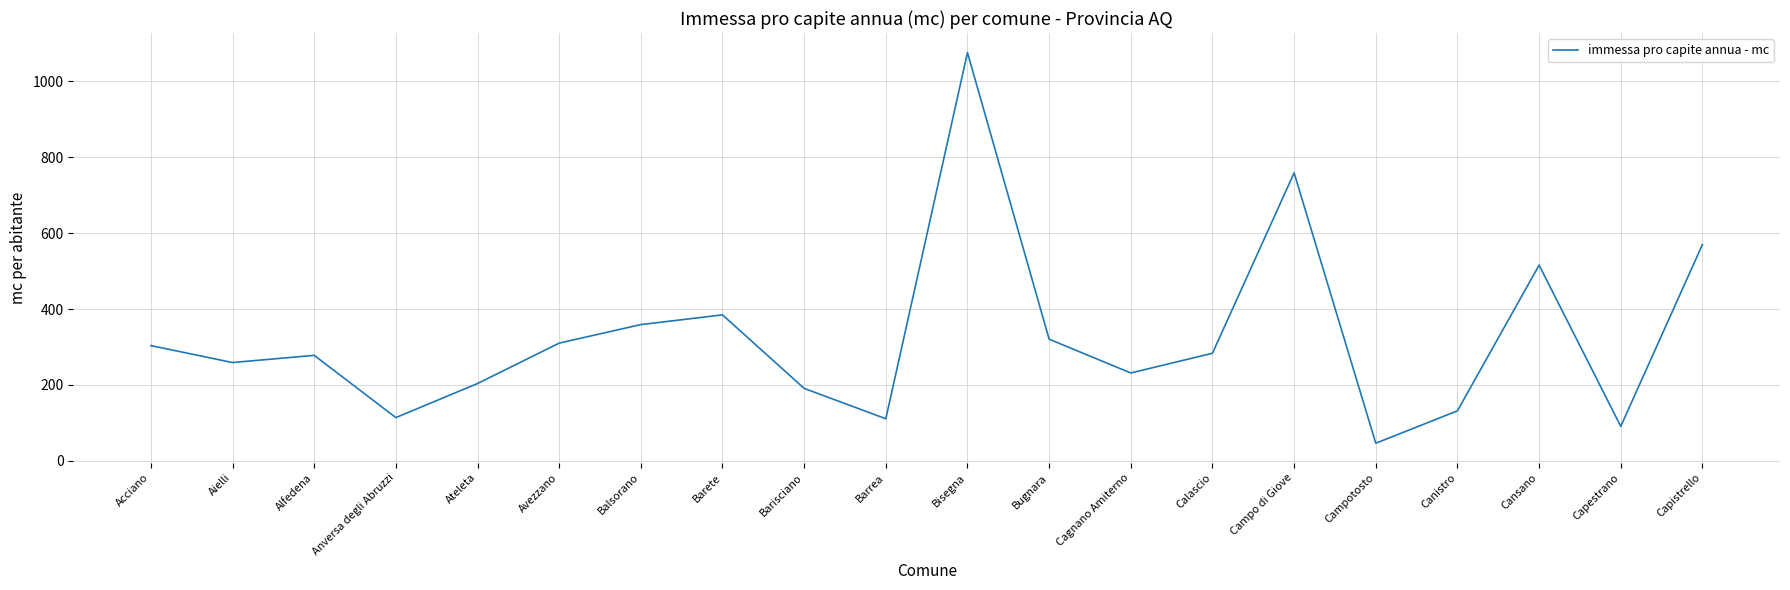

What is the change in value from Acciano to Alfedena?

-25.7